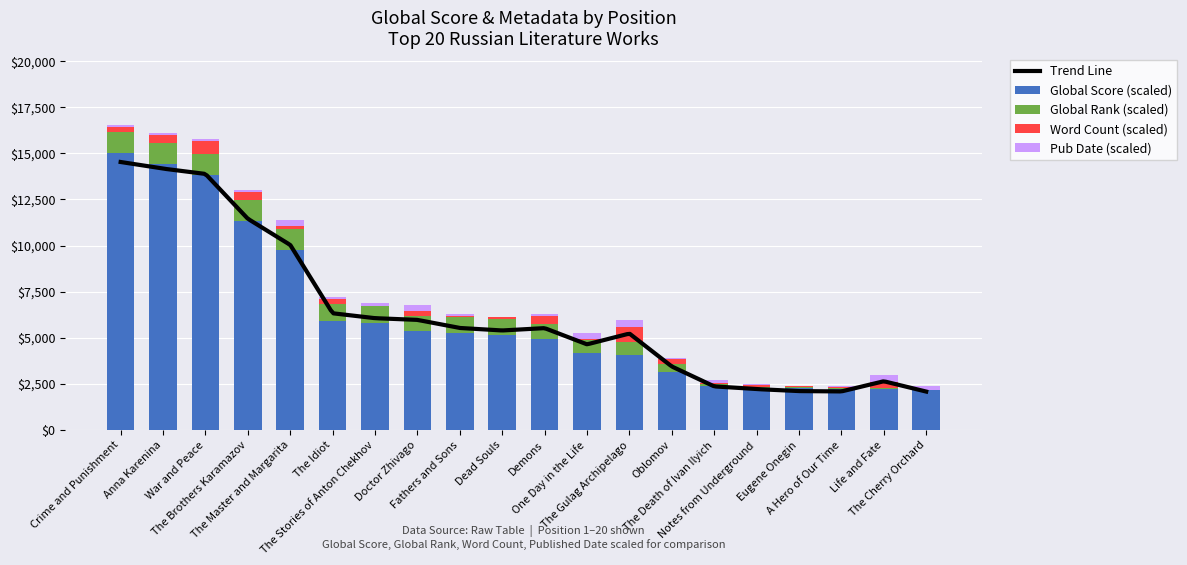

What is the highest value of the Global Score (scaled) series?

15000.0